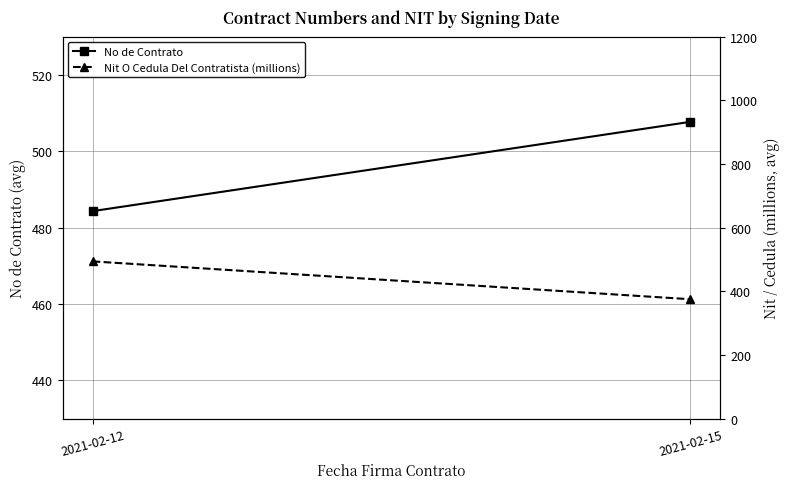

Is it true that No de Contrato equals 507.7 at 2021-02-15?

True